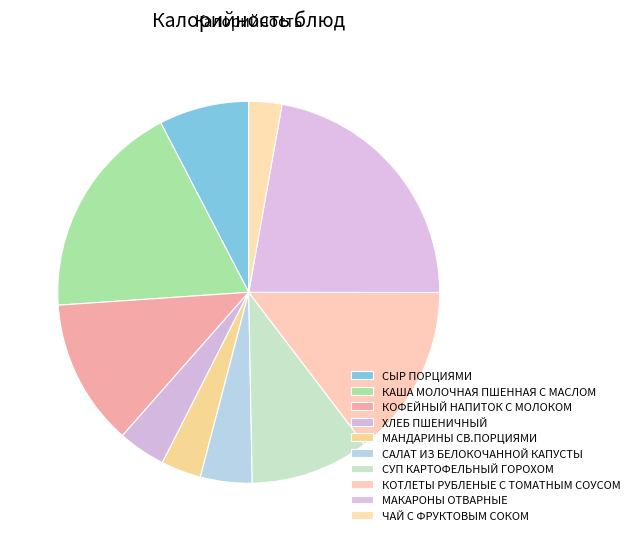

Is МАКАРОНЫ ОТВАРНЫЕ the majority of the pie?

No